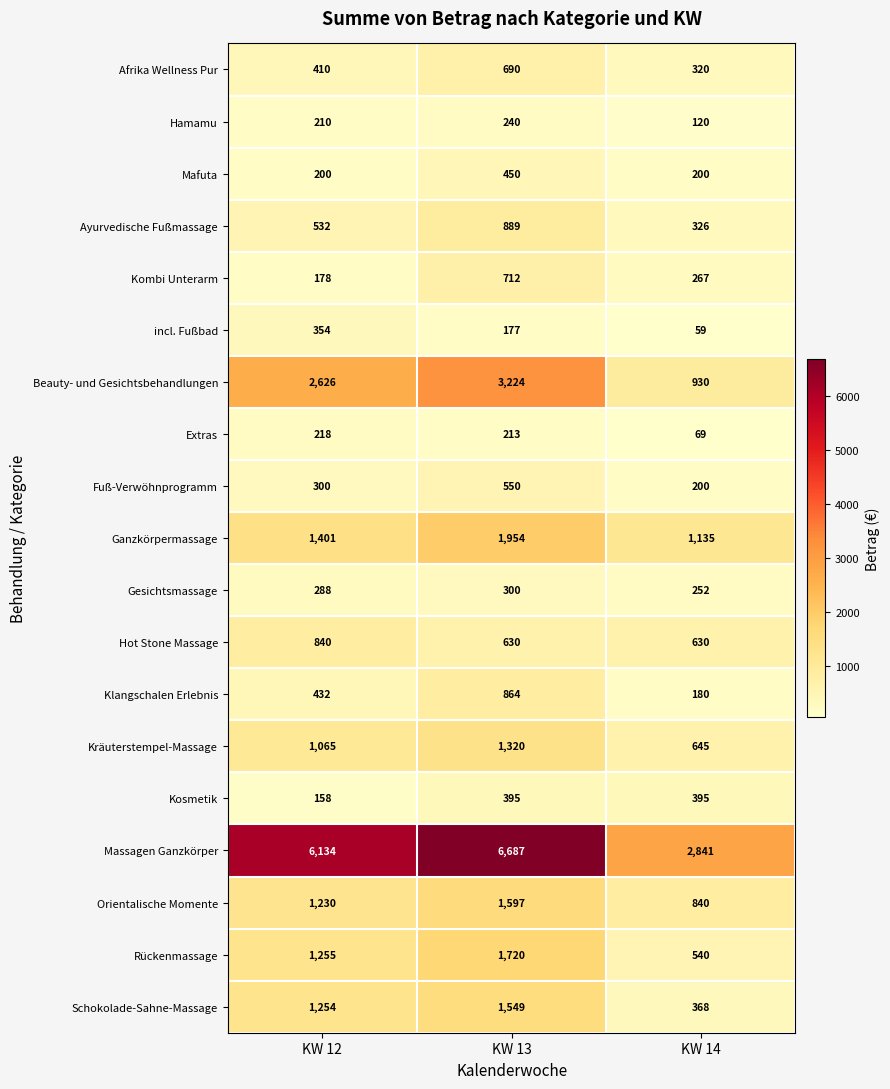

At which category does the chart reach its peak across all series?

KW 13